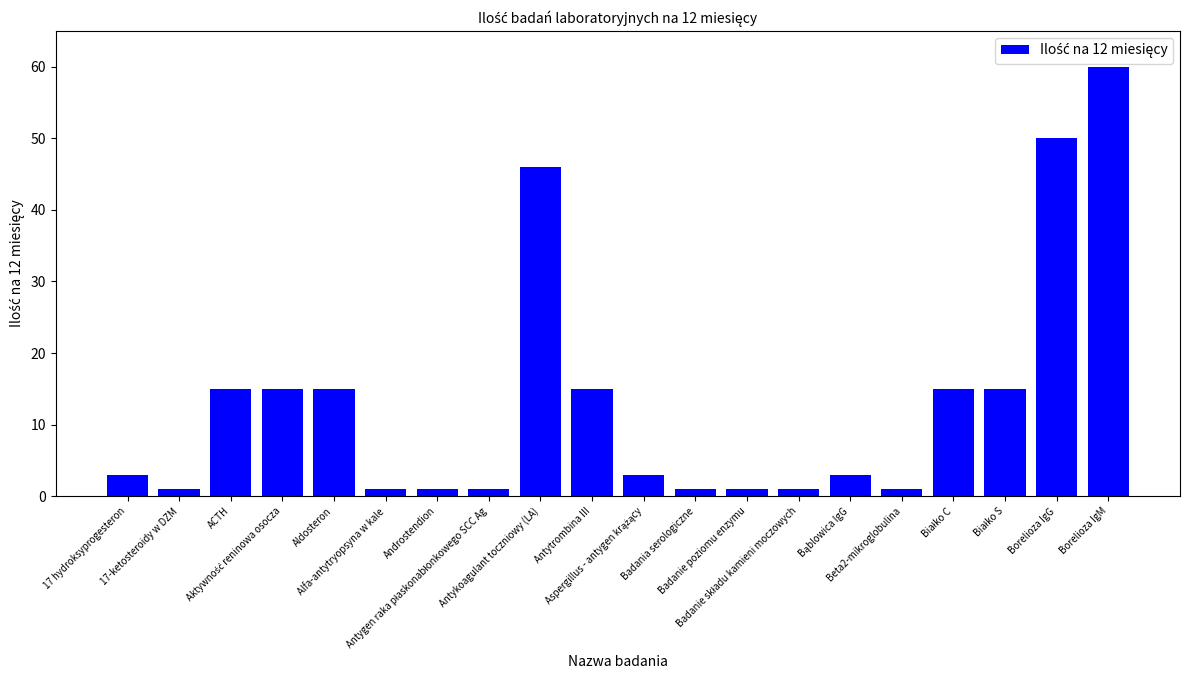

Reading left to right, extract all data points from this chart.

3	1	15	15	15	1	1	1	46	15	3	1	1	1	3	1	15	15	50	60